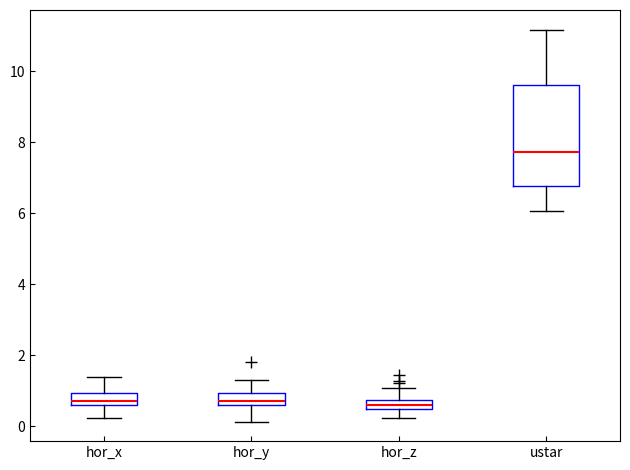

Where is the lower edge of the box for hor_y on the y-axis? The values are not printed on the chart, so give them approximately, as read against the axis.

0.6